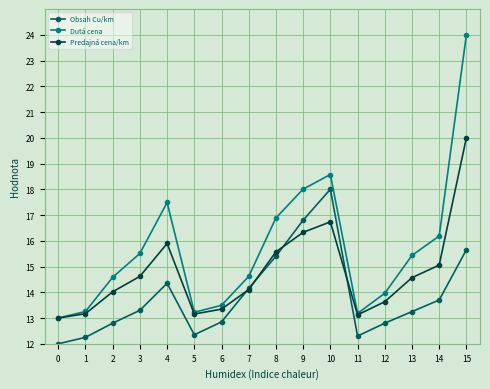

Rank the series by their maximum value, from highest to lowest.

Dutá cena, Predajná cena/km, Obsah Cu/km